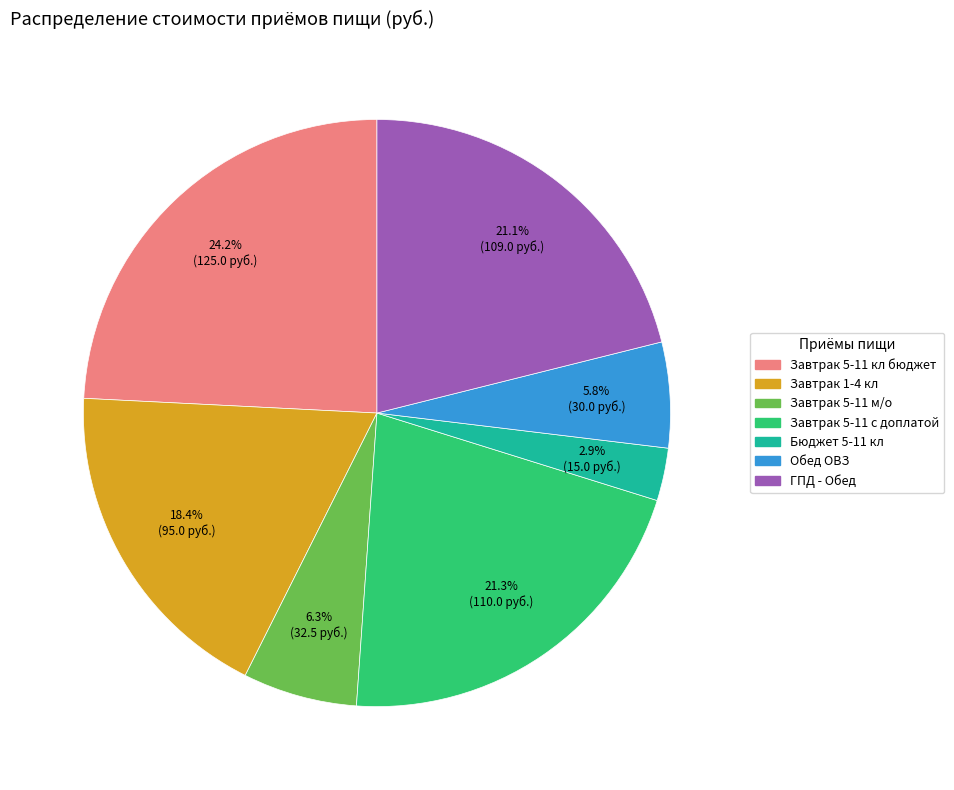

Does any single category account for the majority?

No